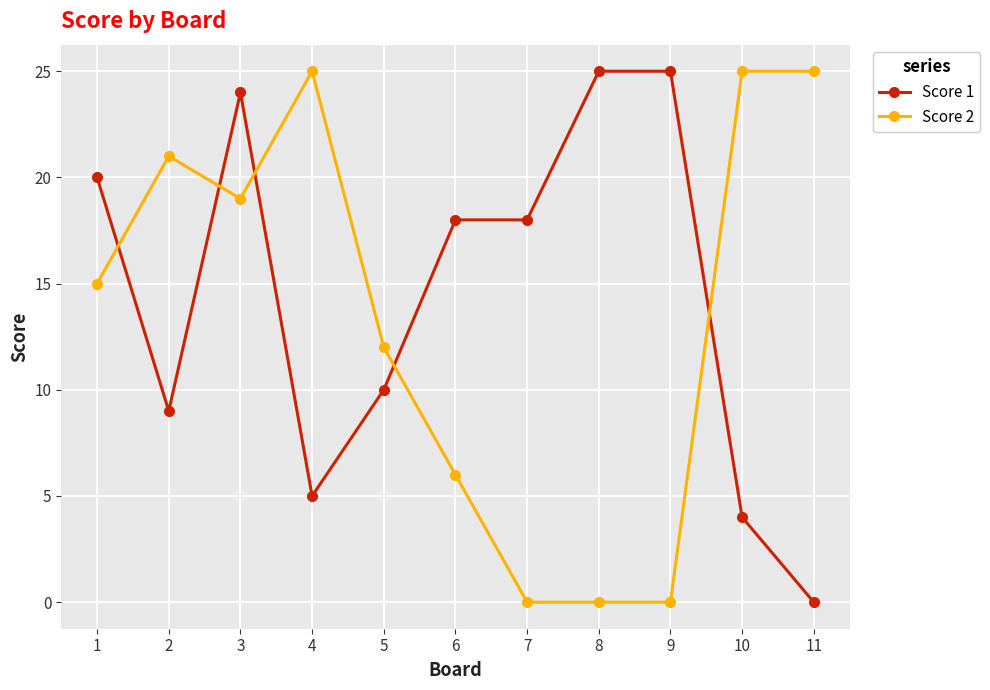

At how many categories does at least one series exceed 1?

11